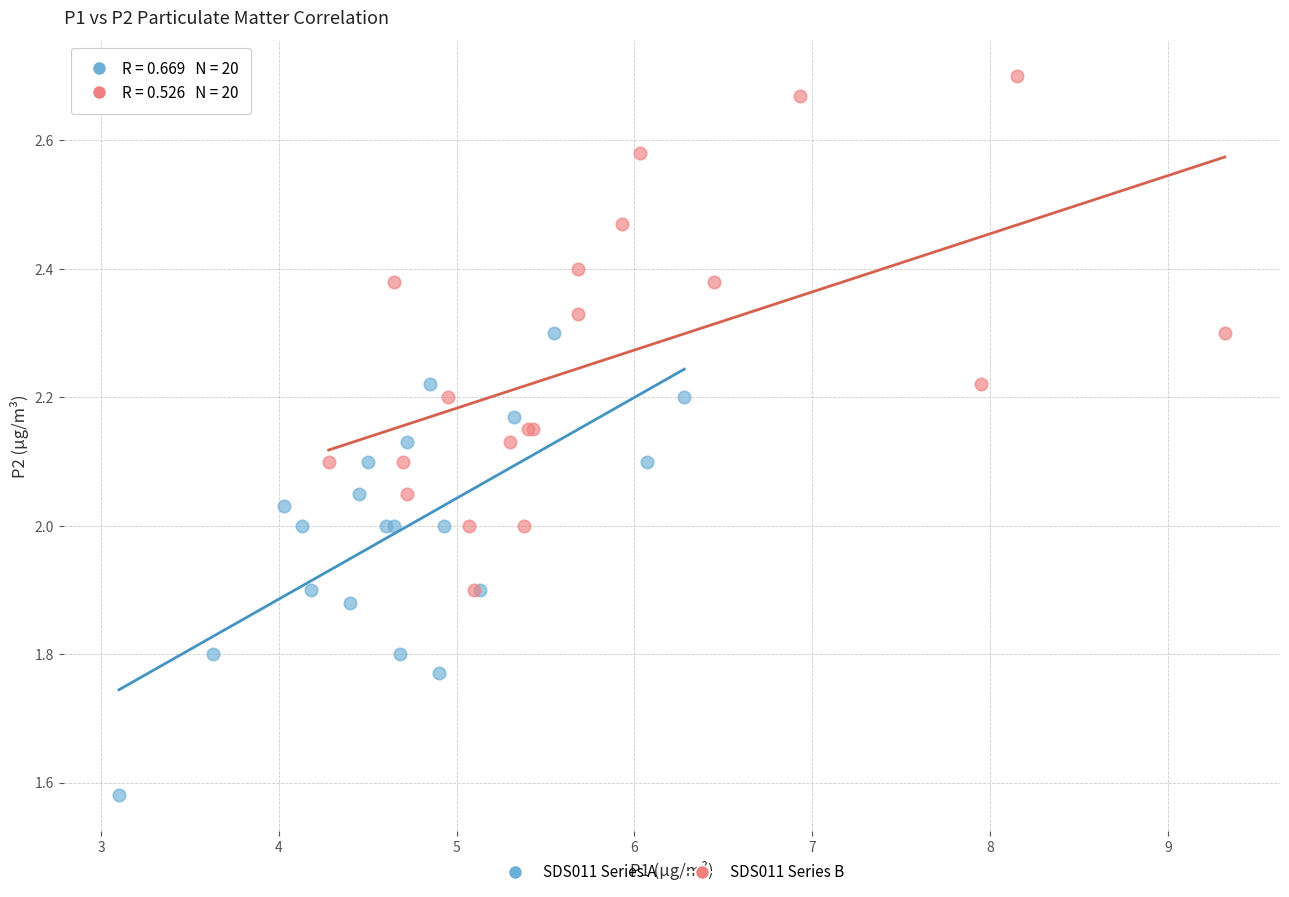

Which series contains the lowest Y value?

SDS011 Series A